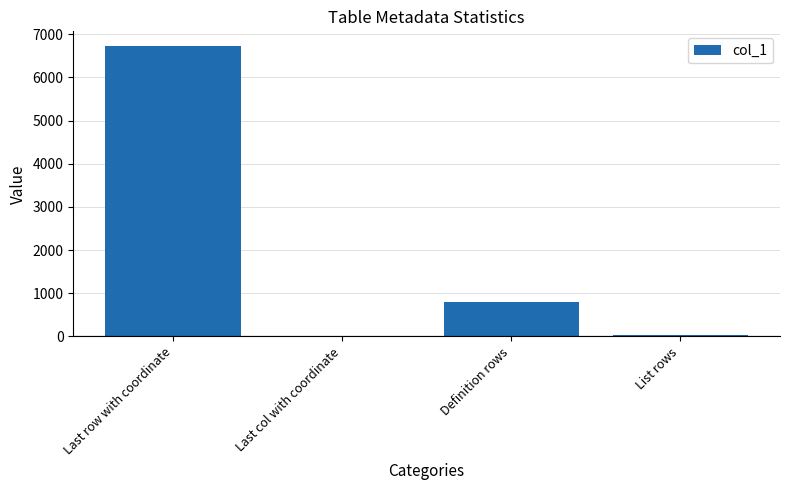

At which label is the value closest to 3366?

Definition rows